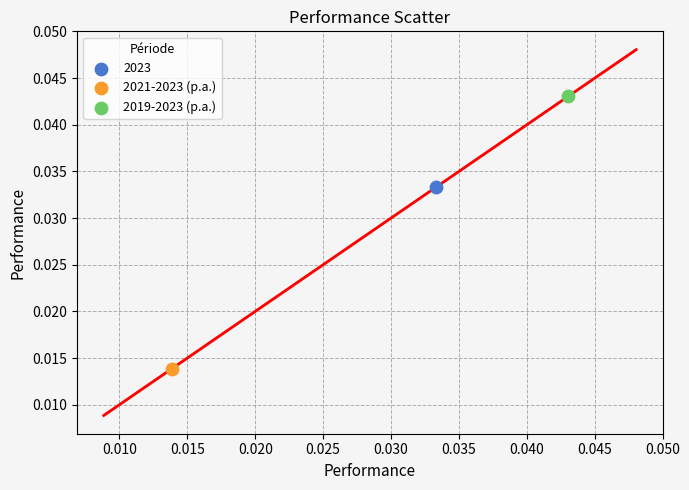

What are all the series names shown in the legend?

2023, 2021-2023 (p.a.), 2019-2023 (p.a.)